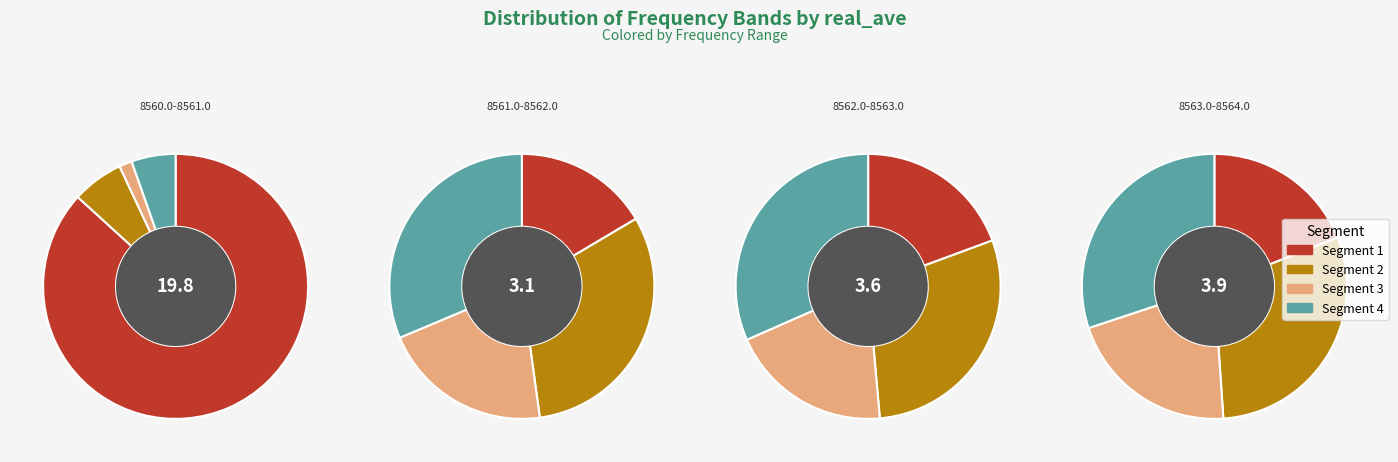

Which slice is the largest?

8560.0